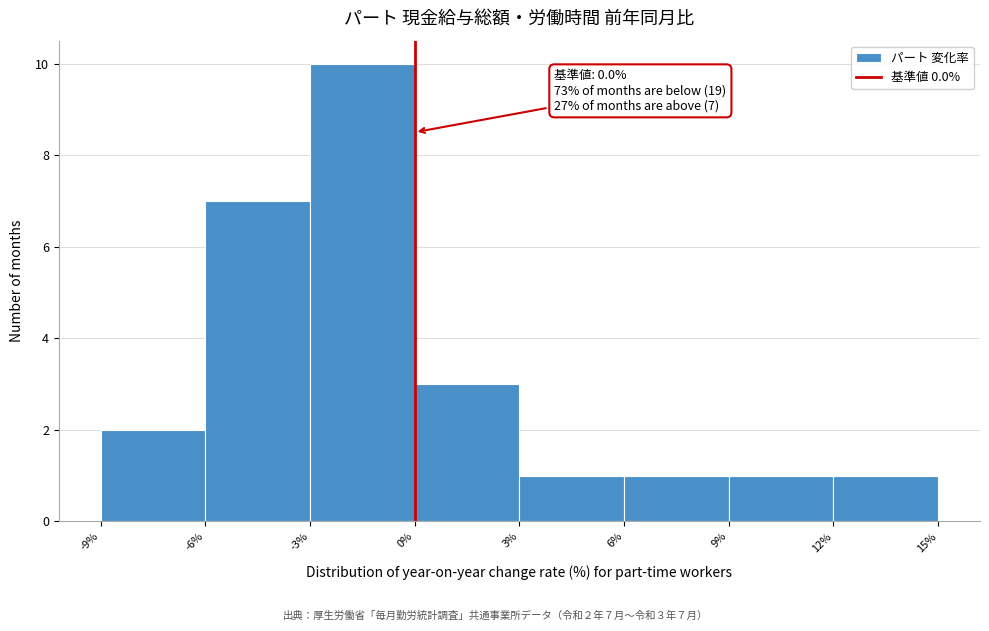

Over which range of the x-axis is the bar tallest?

-3% to 0%